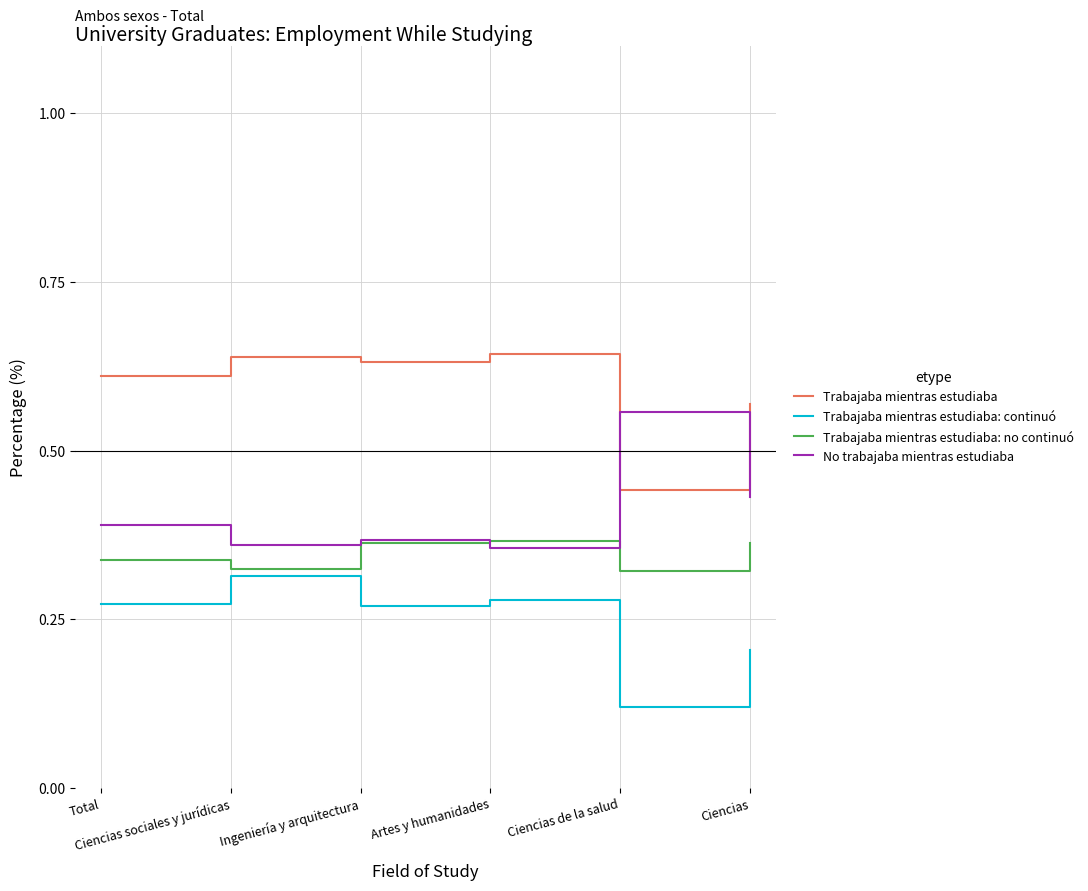

Is this an area chart (filled region under the line)?

No